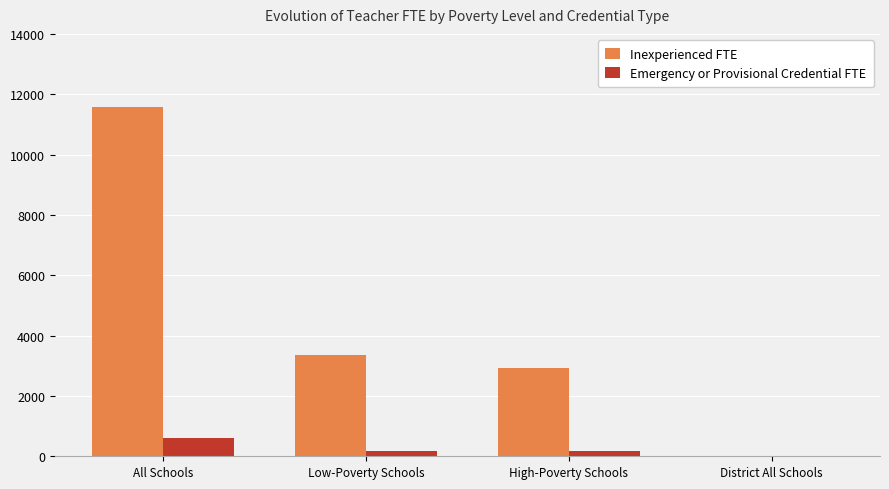

Is it true that Inexperienced FTE equals 11592.3 at All Schools?

True